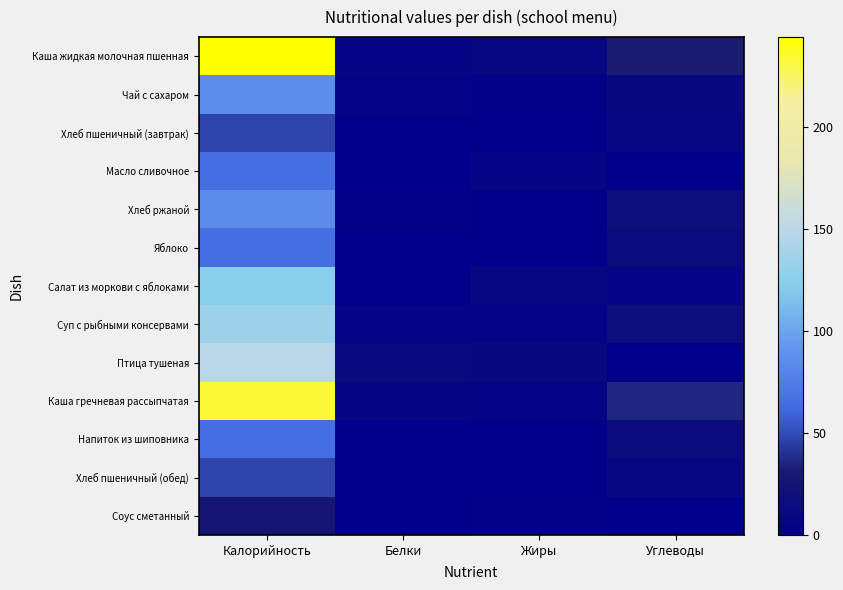

Rank the series by their maximum value, from highest to lowest.

Каша жидкая молочная пшенная, Каша гречневая рассыпчатая, Птица тушеная, Суп с рыбными консервами, Салат из моркови с яблоками, Чай с сахаром, Хлеб ржаной, Яблоко, Масло сливочное, Напиток из шиповника, Хлеб пшеничный (завтрак), Хлеб пшеничный (обед), Соус сметанный